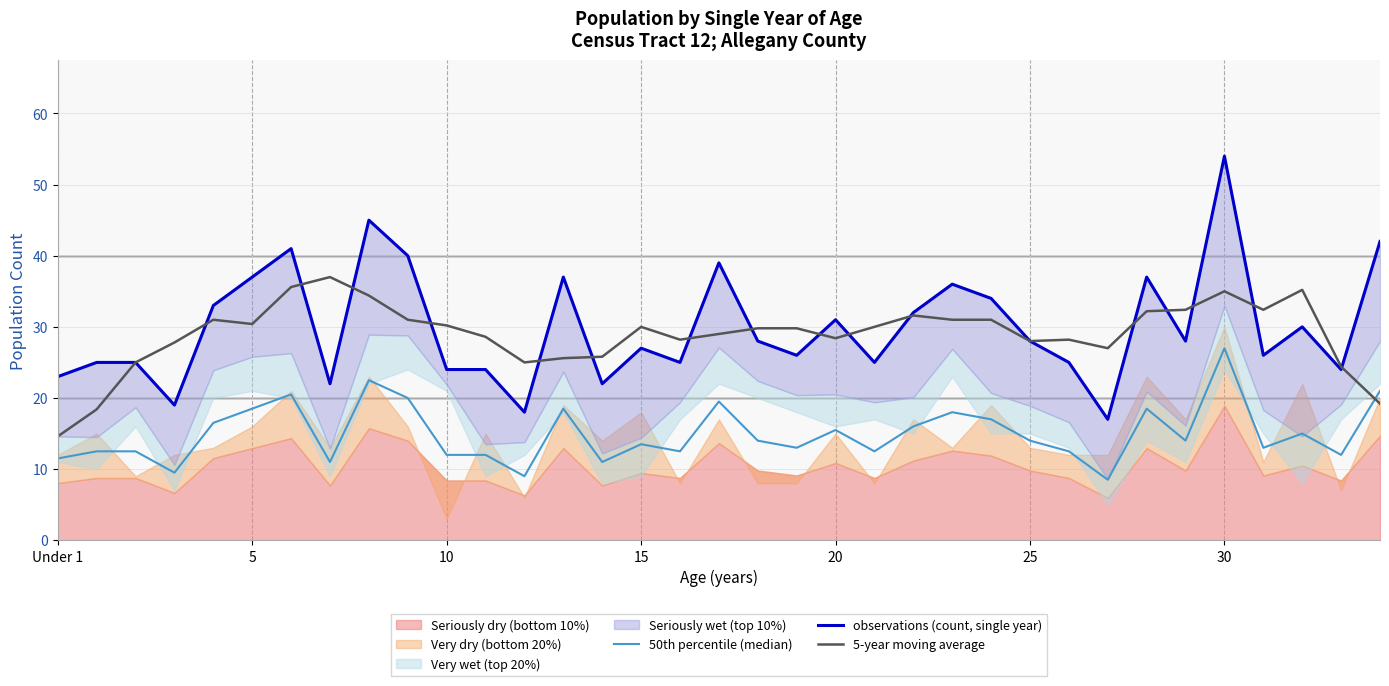

True or false: observations (count, single year) has more than 0 points higher than both neighbors.

True